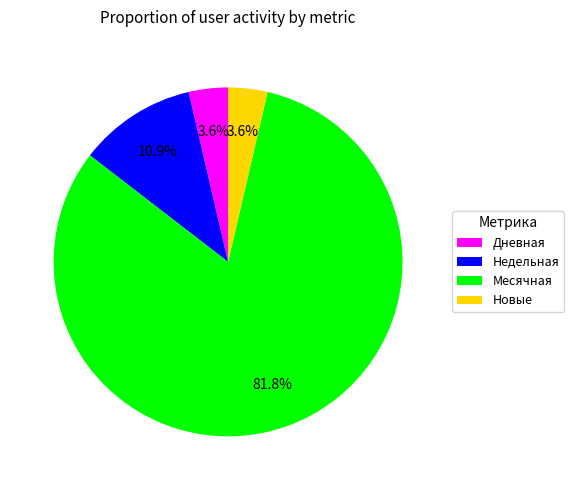

How many segments does this pie chart have?

4